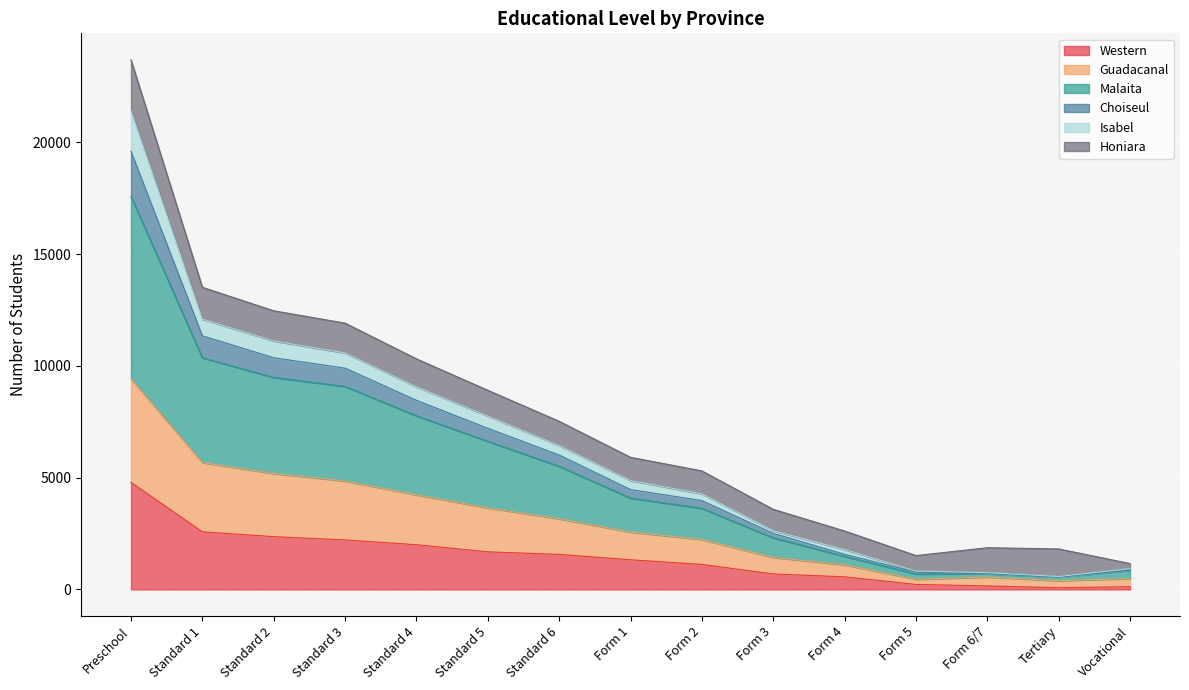

What position from the left is Form 2?

9